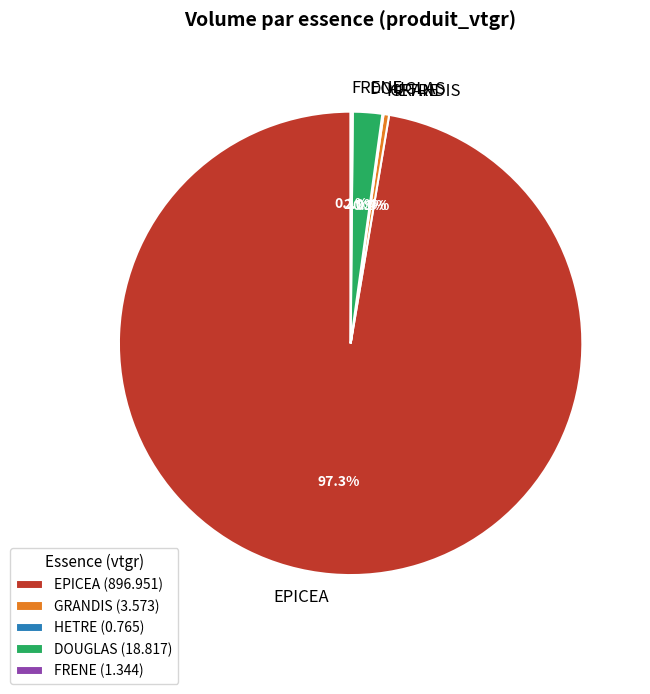

Does GRANDIS account for over 50% of the chart?

No